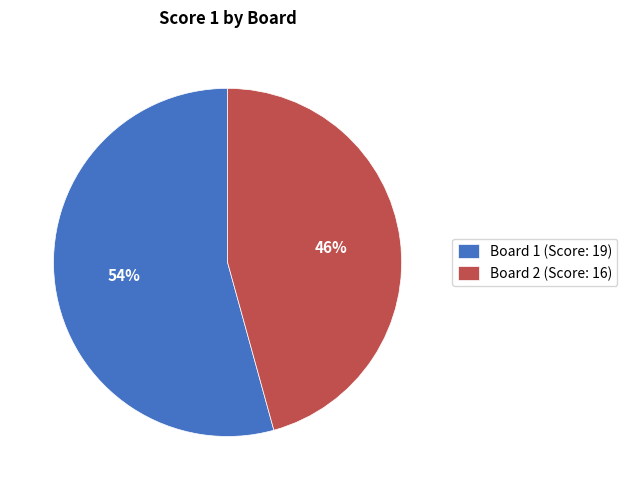

Is the sum of Board 1 (Score: 19) and Board 2 (Score: 16) greater than half?

Yes